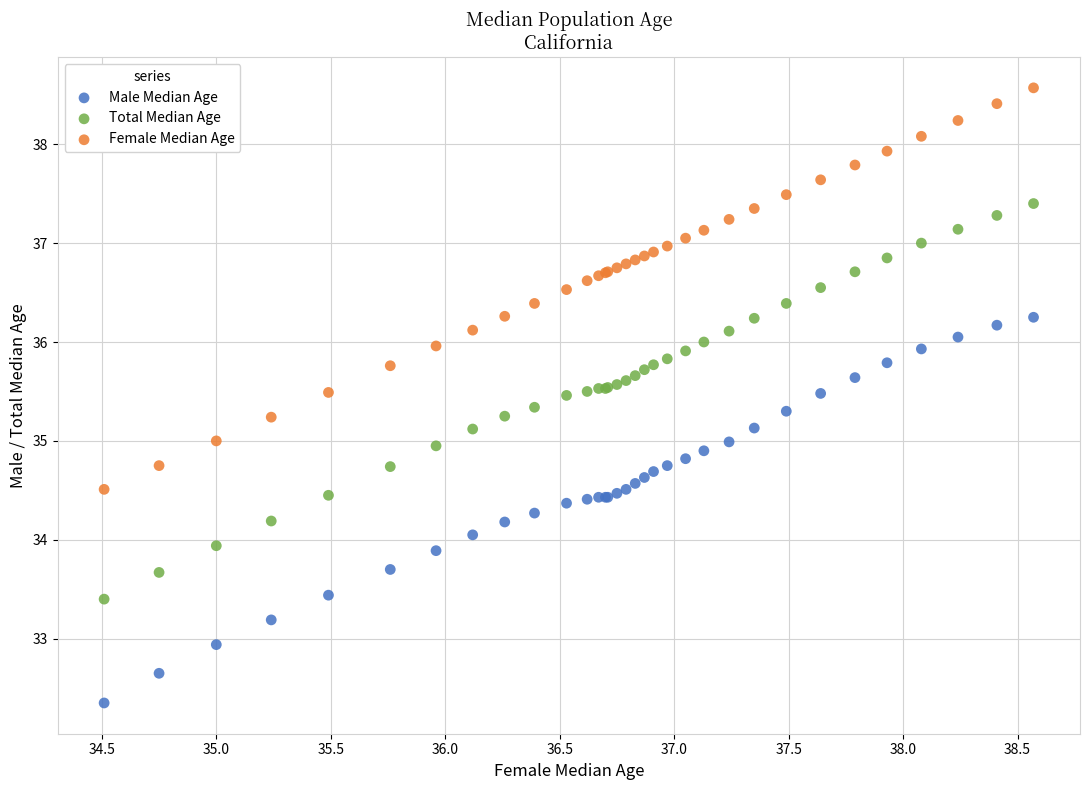

What is the X range (max minus min) for the scatter plot?

4.1